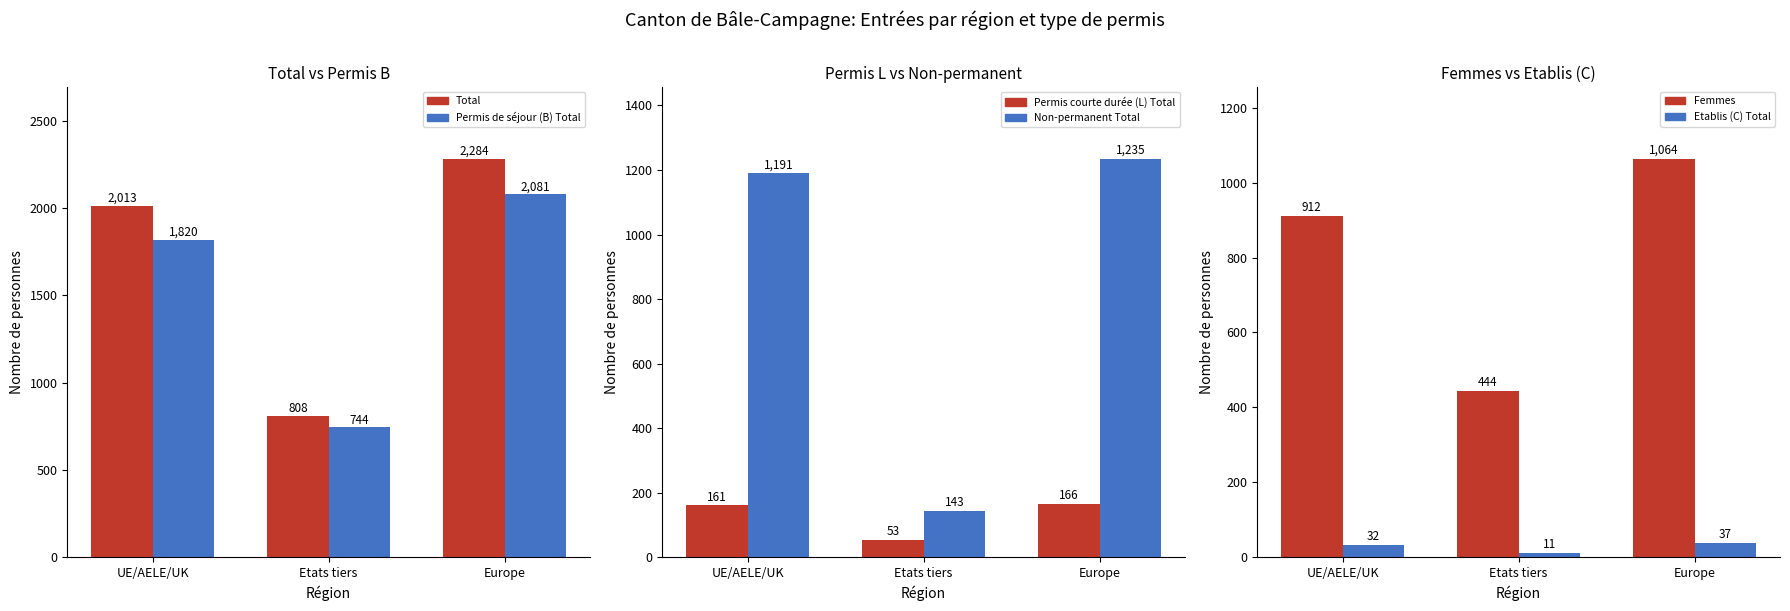

What is the label of the 2nd bar from the right?

Etats tiers